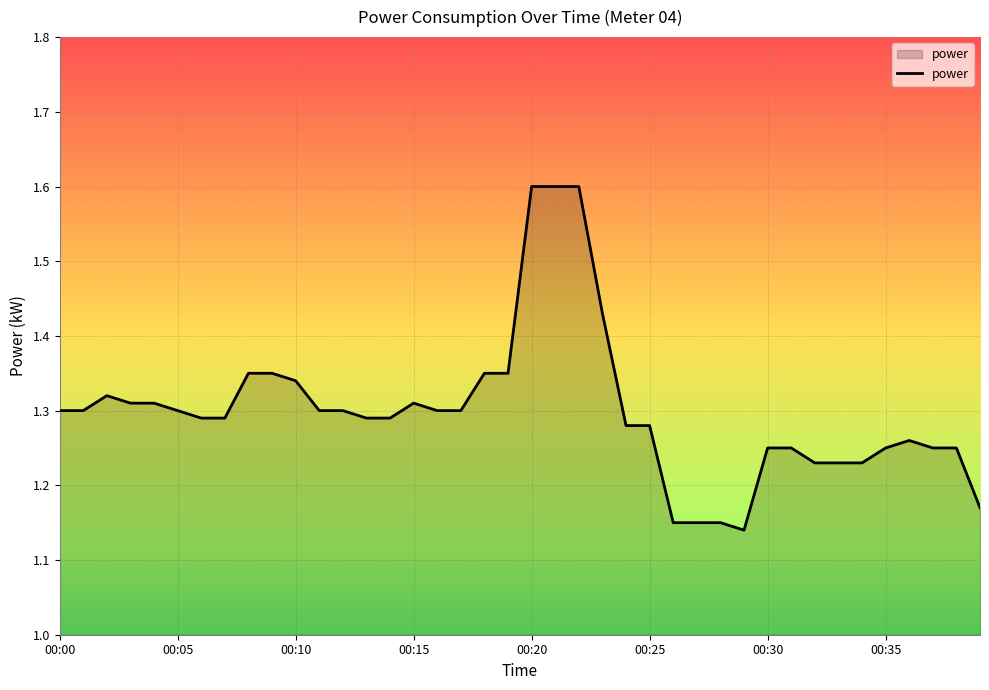

What is the maximum value shown in the chart?

1.6